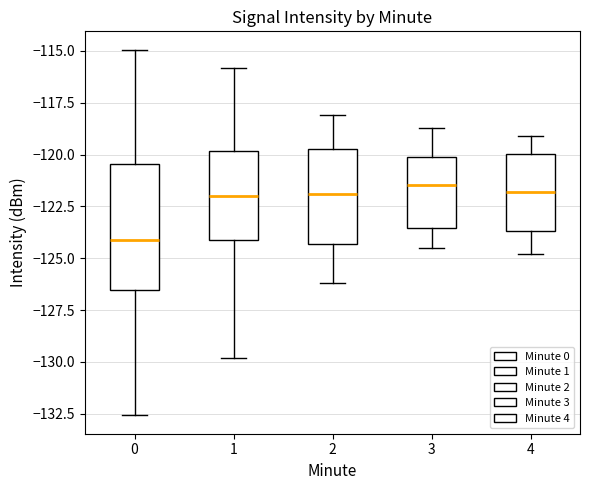

Where does the lower whisker of the box at x = 3 end on the y-axis? The values are not printed on the chart, so give them approximately, as read against the axis.

-124.5